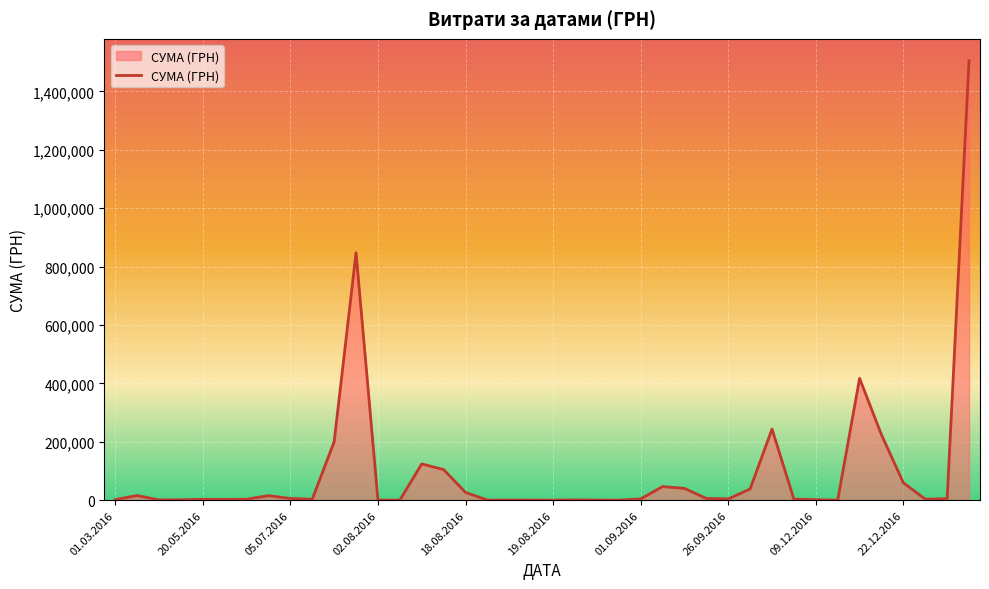

What is the maximum value shown in the chart?

1504929.0